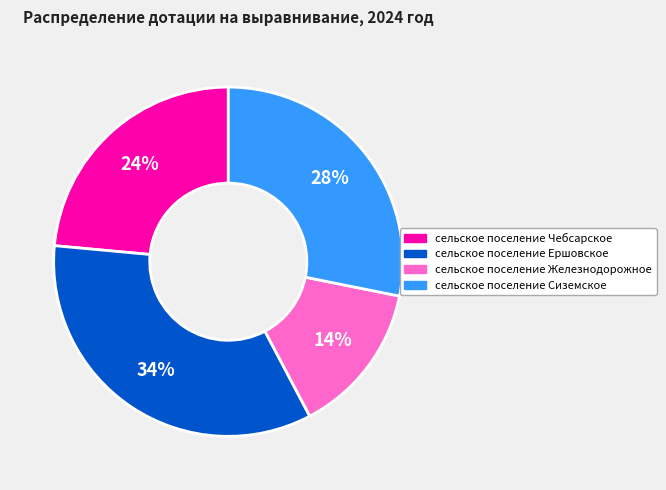

Which category has the smallest portion of the pie?

сельское поселение Железнодорожное